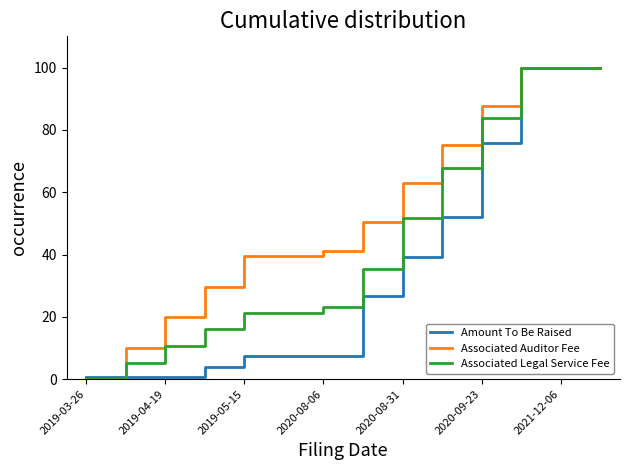

List the series in order of their overall mean, lowest first.

Amount To Be Raised, Associated Legal Service Fee, Associated Auditor Fee